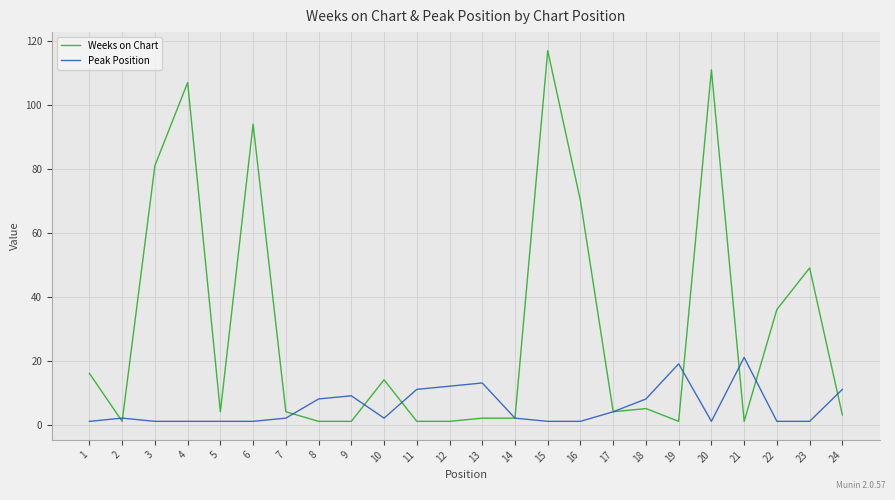

Which series changed the most between 9 and 21?

Peak Position